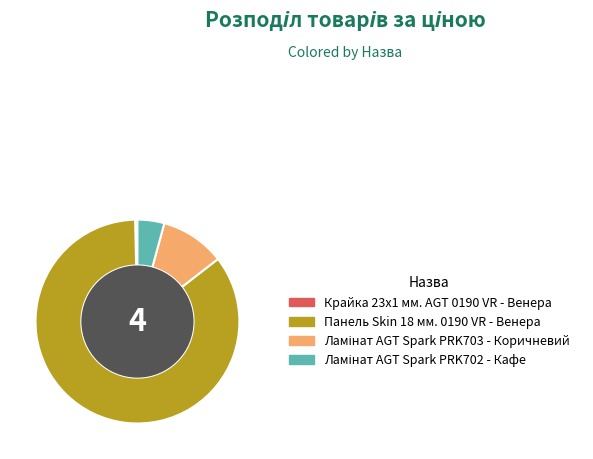

Is there a majority slice in this chart?

Yes